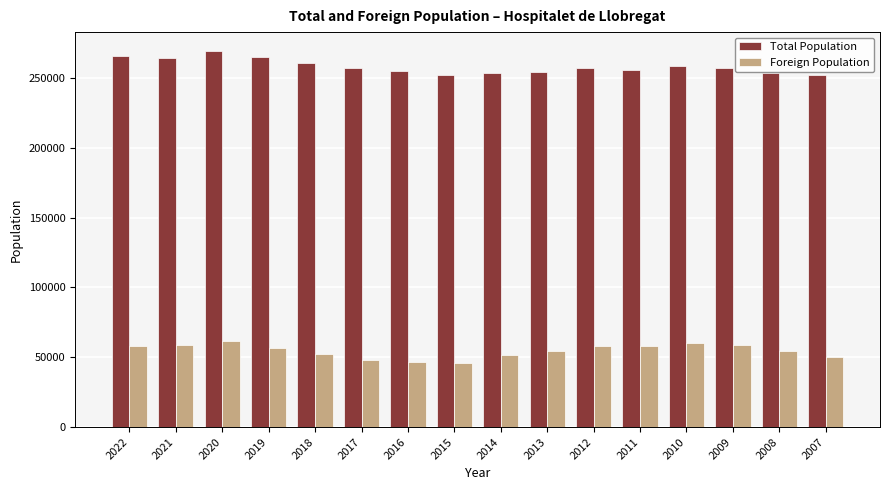

Count the number of data series in this chart.

2